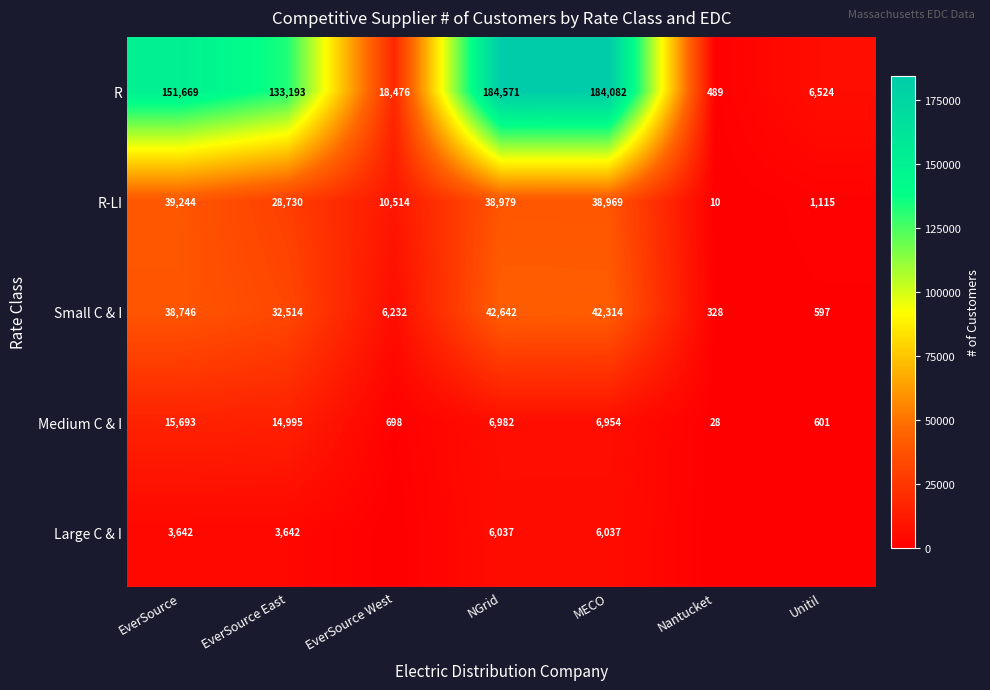

What is the average value of the R-LI series?

22509